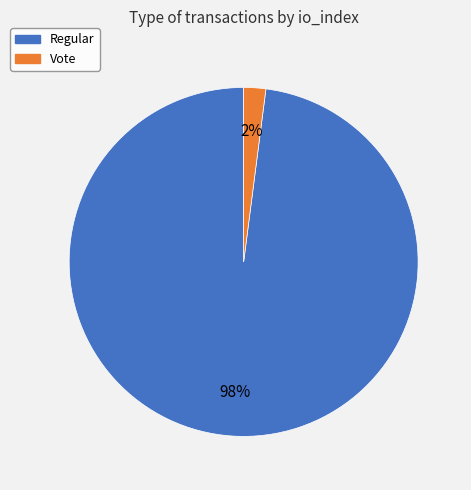

What is the largest slice in the pie chart?

Regular